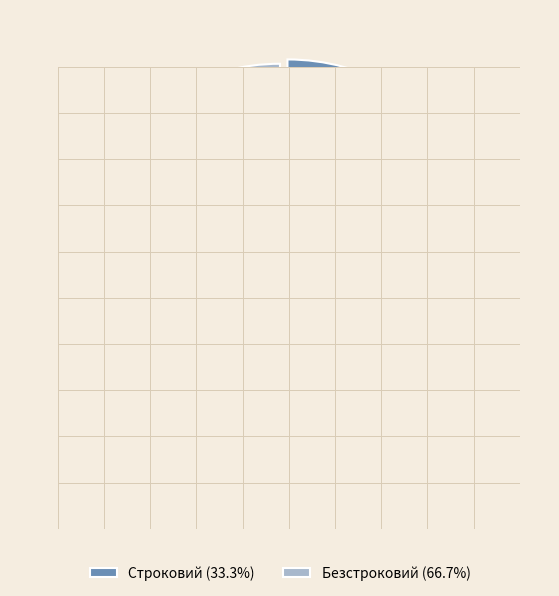

Is there a majority slice in this chart?

Yes